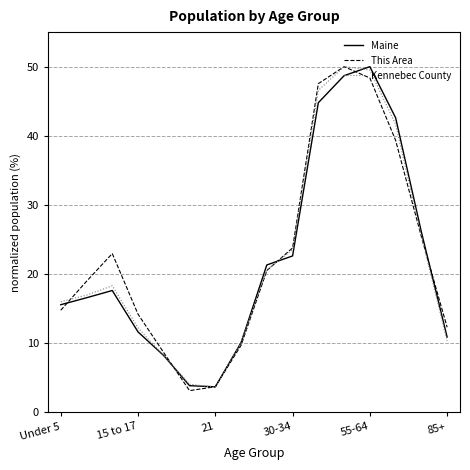

What is the greatest value displayed?

50.0